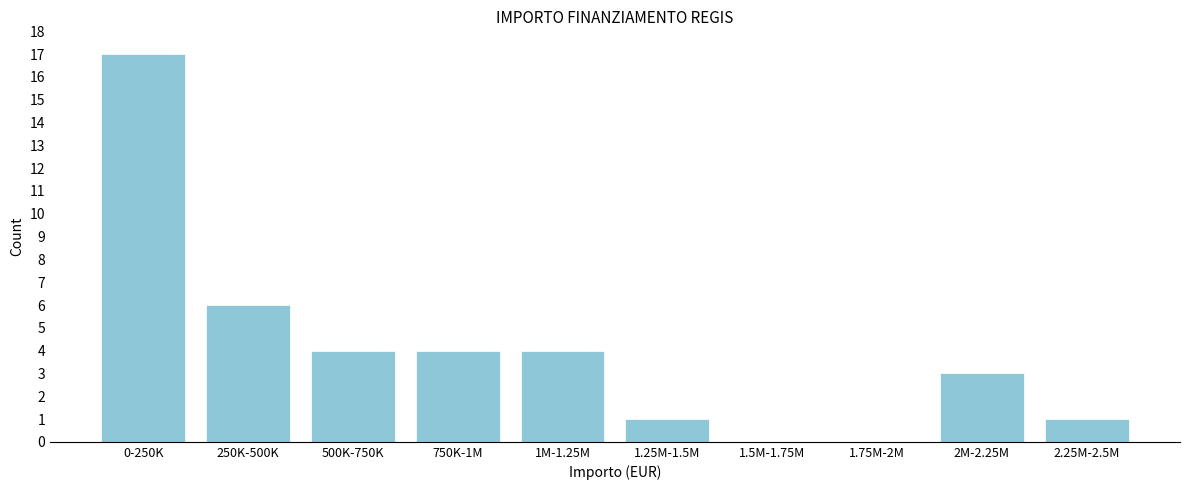

Reading left to right, extract all data points from this chart.

0-250K=17	250K-500K=6	500K-750K=4	750K-1M=4	1M-1.25M=4	1.25M-1.5M=1	1.5M-1.75M=0	1.75M-2M=0	2M-2.25M=3	2.25M-2.5M=1